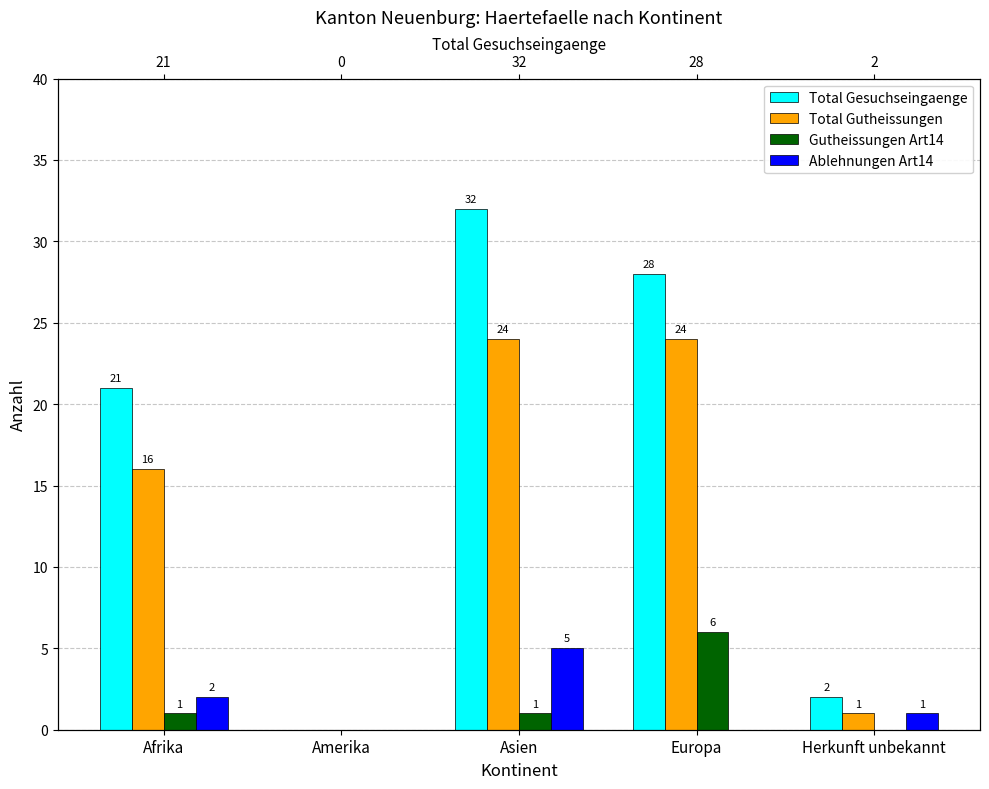

Between Asien and Europa, which is larger?

Asien